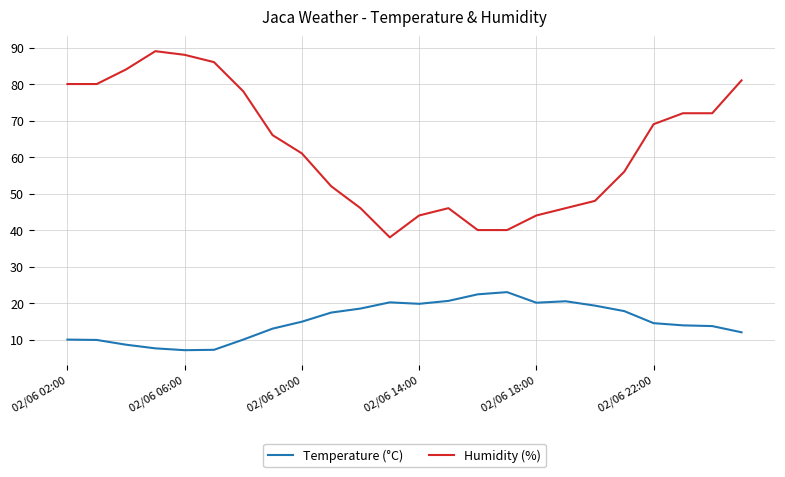

Which series has the largest range (max minus min)?

Humidity (%)